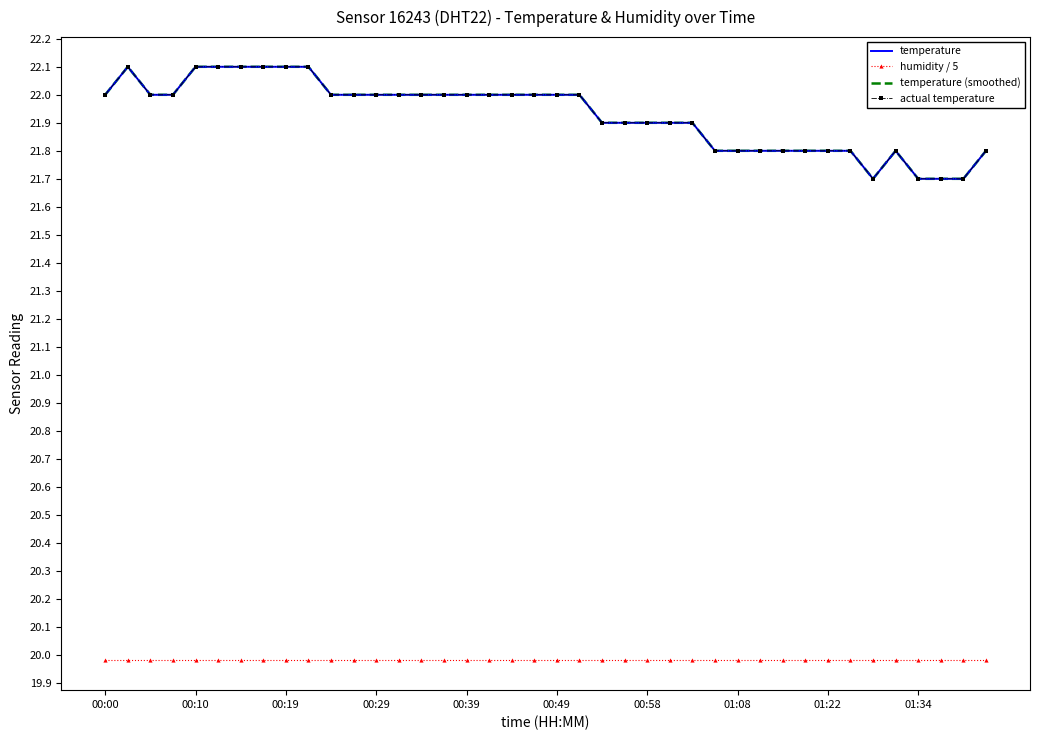

At which category is the sum across all series the highest?

00:10